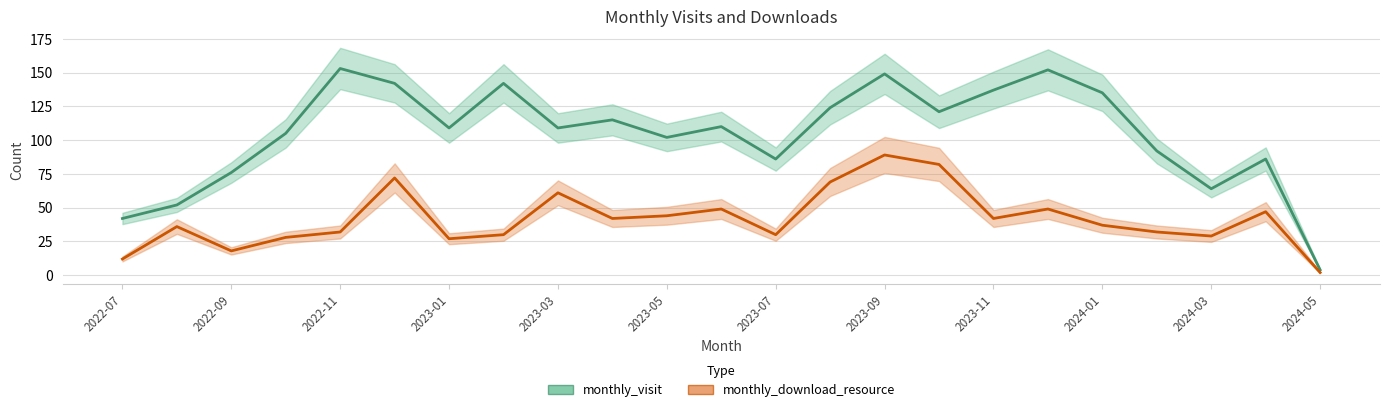

What position from the left is 15?

16